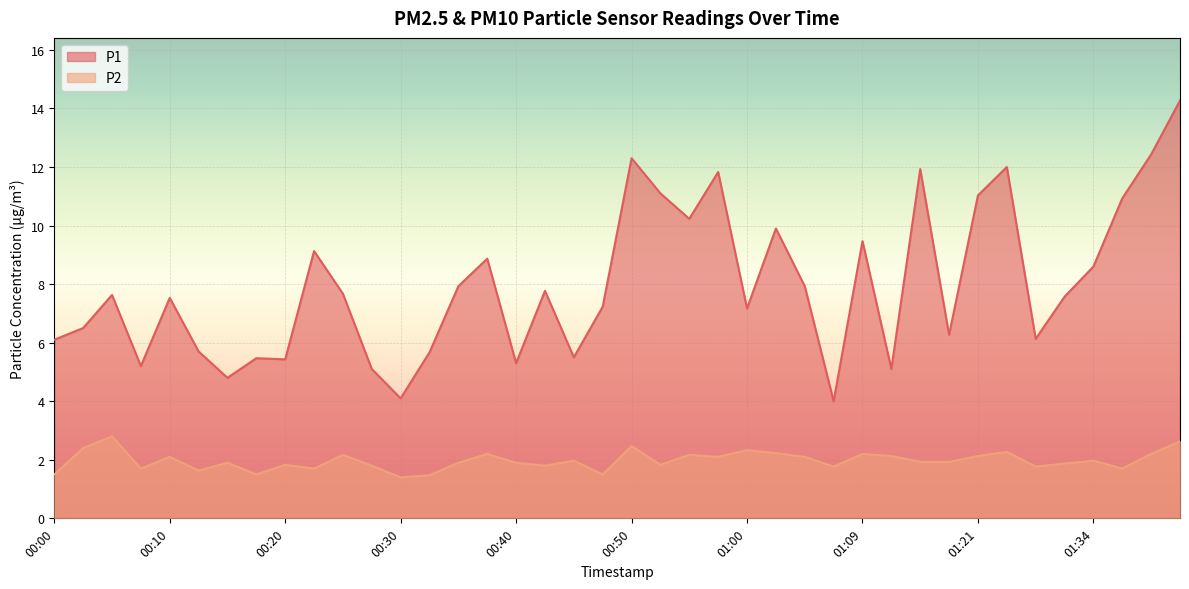

Rank the series by their average value, from lowest to highest.

P2, P1